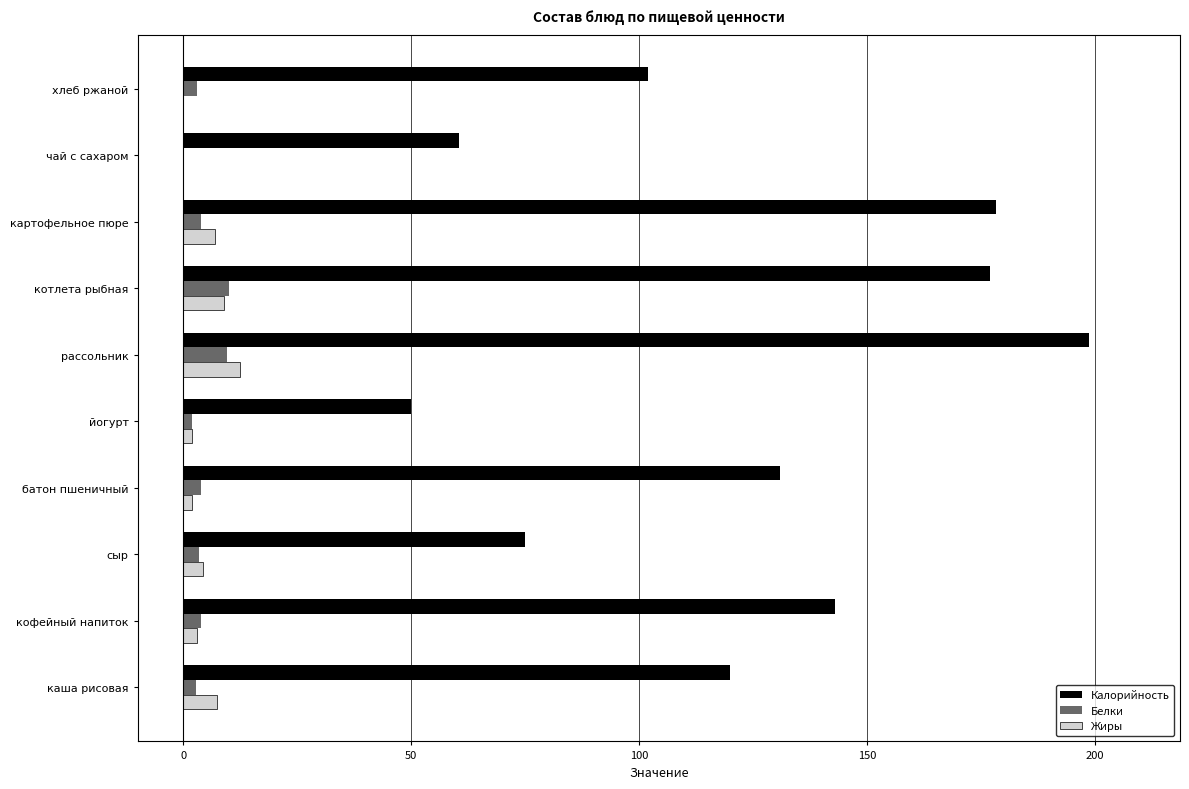

Which series has the largest total across all categories?

Калорийность